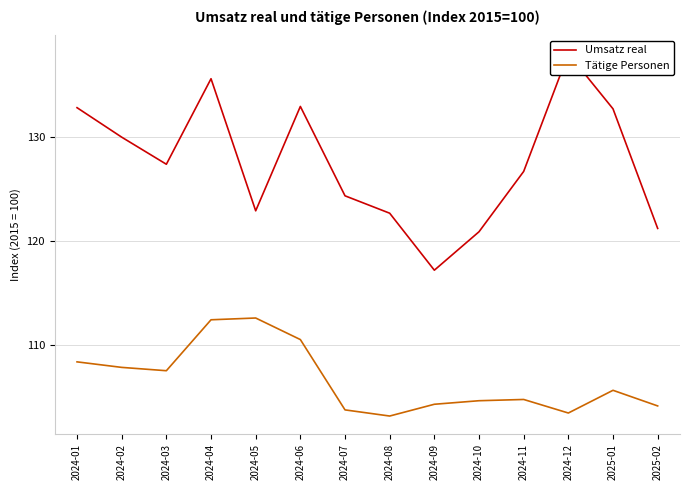

In Umsatz real, how many points are lower than both neighbors (excluding endpoints)?

3